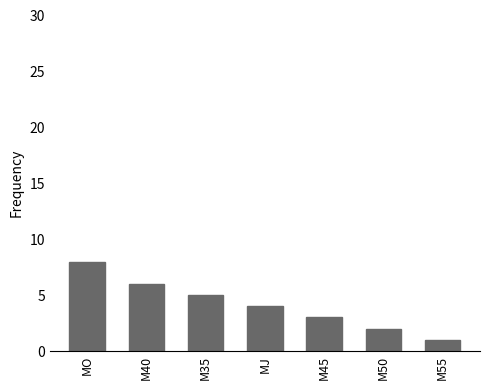

True or false: the data shows 1 at M50.

False